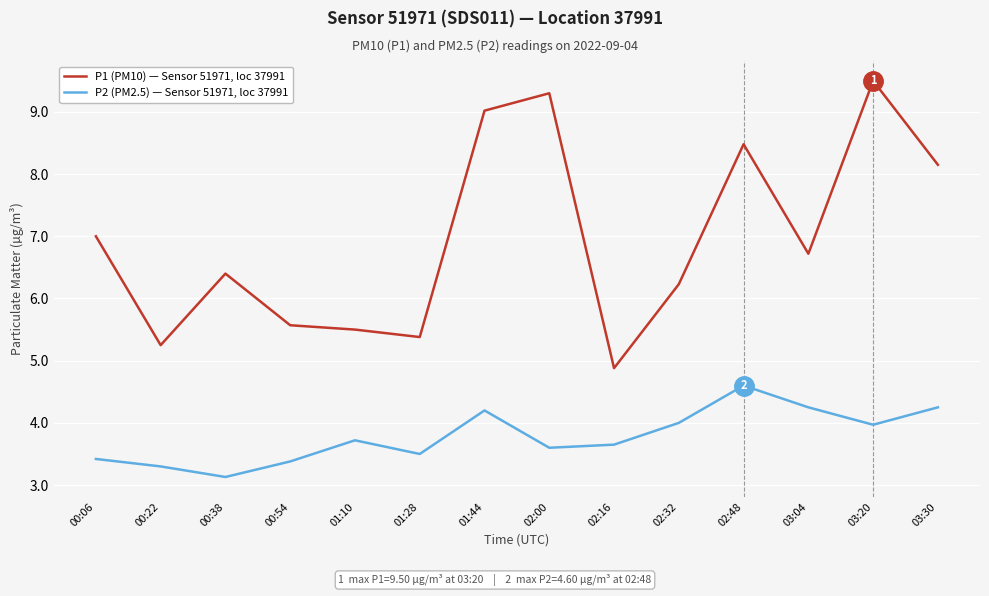

Which series has the widest spread of values?

P1 (PM10) — Sensor 51971, loc 37991